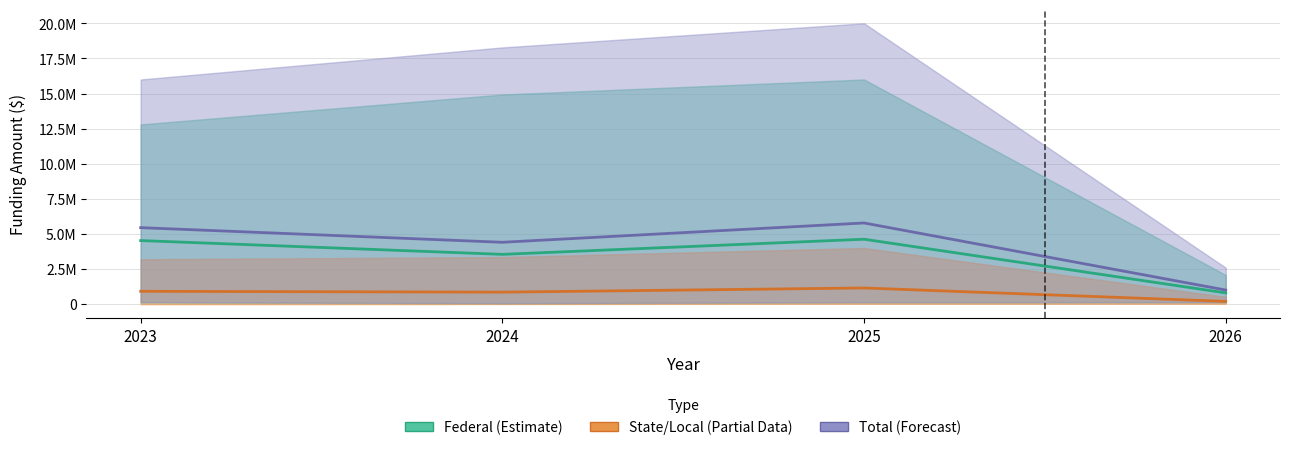

Is the value of State/Local (Partial) at 2026 greater than the value of Federal (Estimate) at 2025?

No